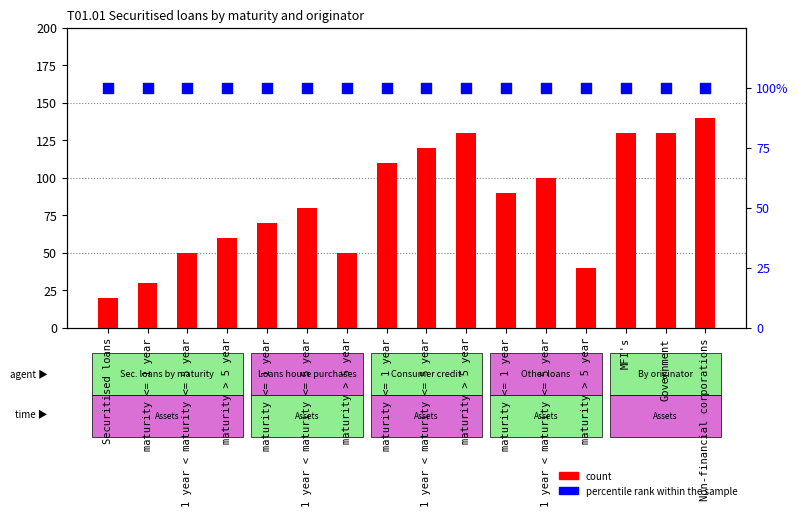

At which category is the sum across all series the highest?

Non-financial corporations